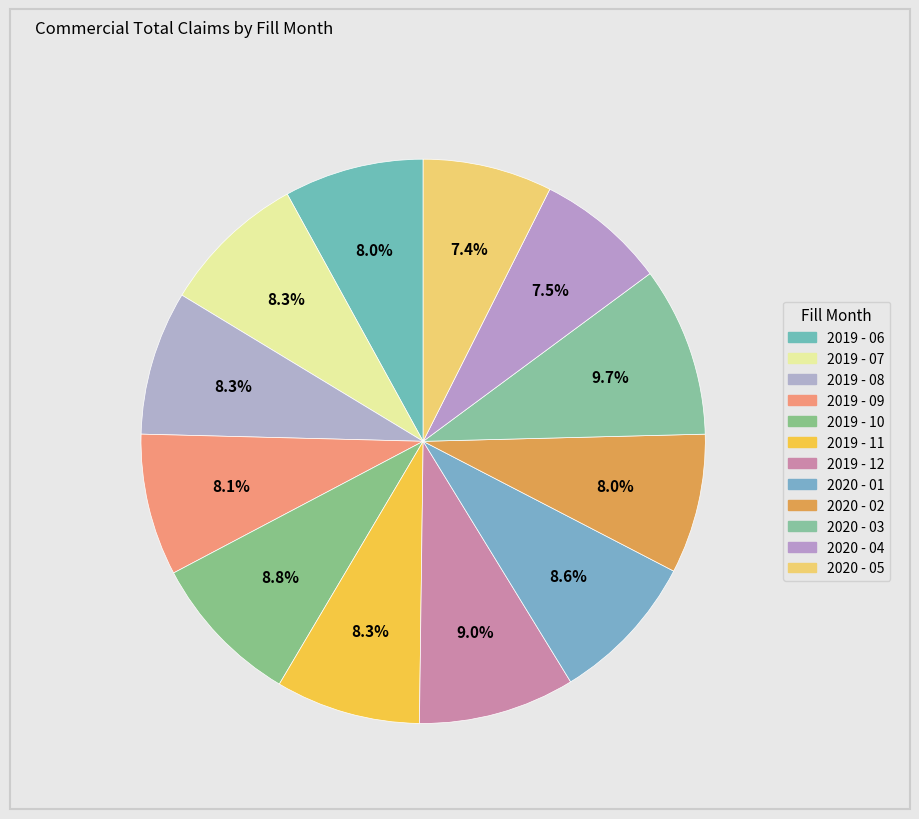

Approximately how many times larger is the value at 2019 - 12 compared to 2020 - 04?

1.2